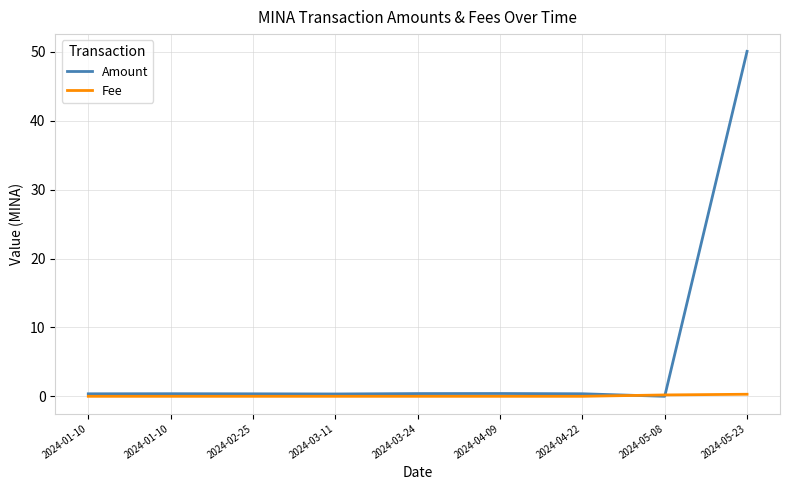

What is the value of the Amount point at the 2nd from the left?

0.4